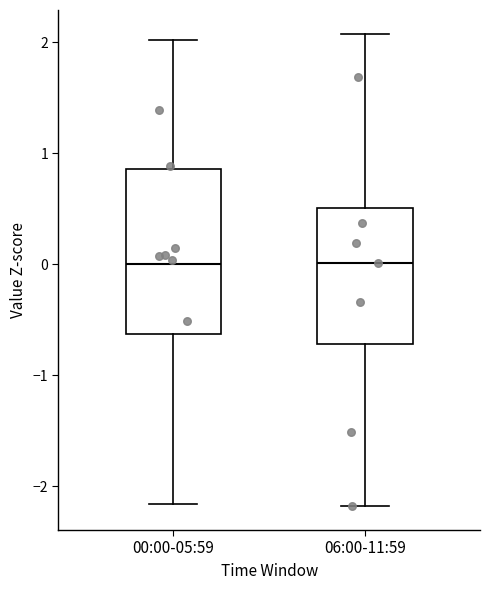

Reading left to right, read every box against the y-axis: the position of its median line, the range the box covers, and the ends of its whiskers. The values are not printed on the chart, so give them approximately, as read against the axis.

00:00-05:59: median 0.0, box -0.6 to 0.9, whiskers -2.2 to 2.0
06:00-11:59: median 0.0, box -0.7 to 0.5, whiskers -2.2 to 2.1